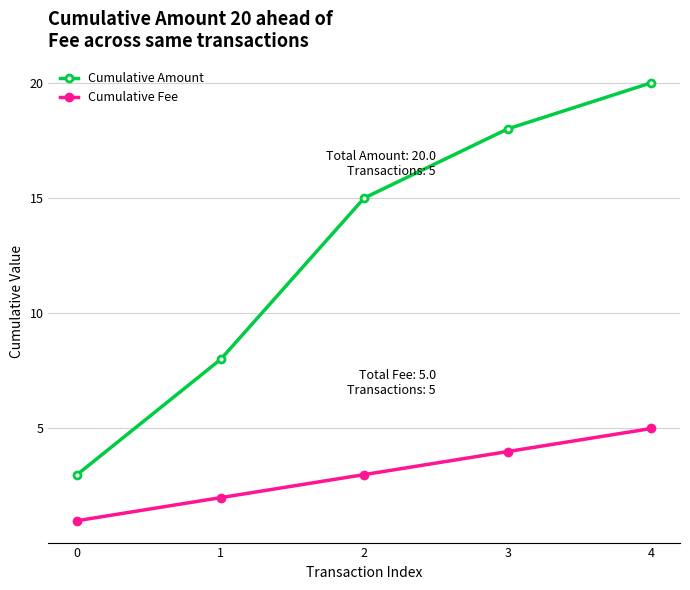

The Cumulative Fee series shows 5 at 4. True or false?

True